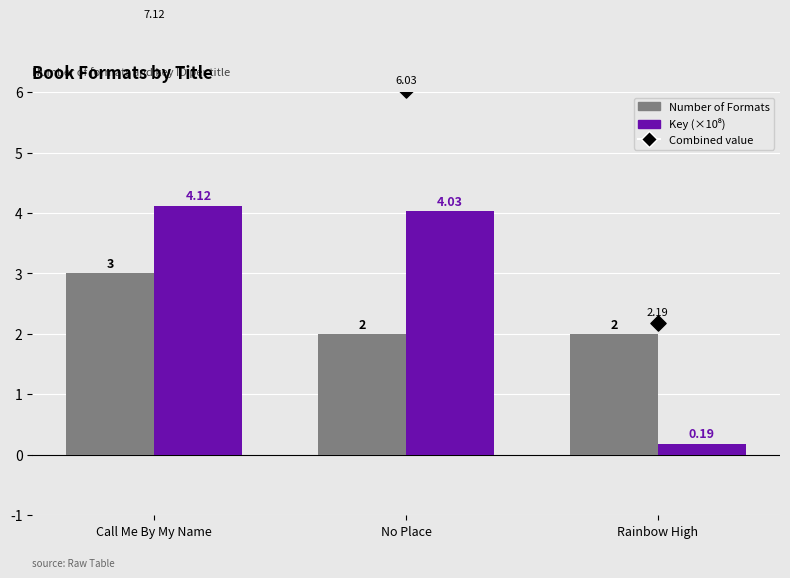

Which series contains the lowest Y value?

Key (×10⁸)